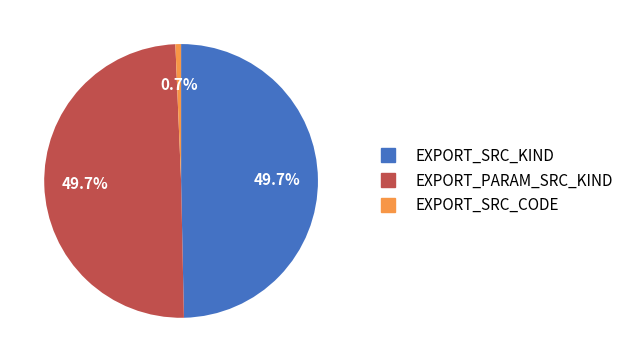

How many segments does this pie chart have?

3